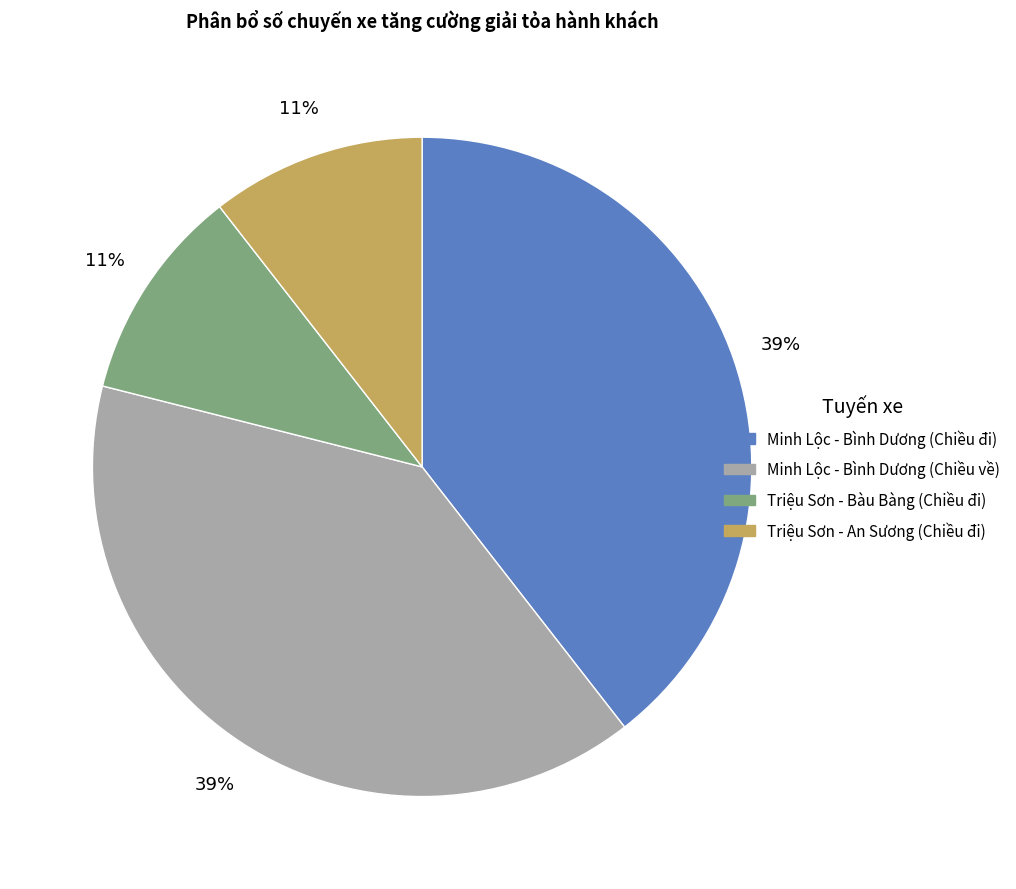

To the nearest percent, what is the average slice percentage?

25%